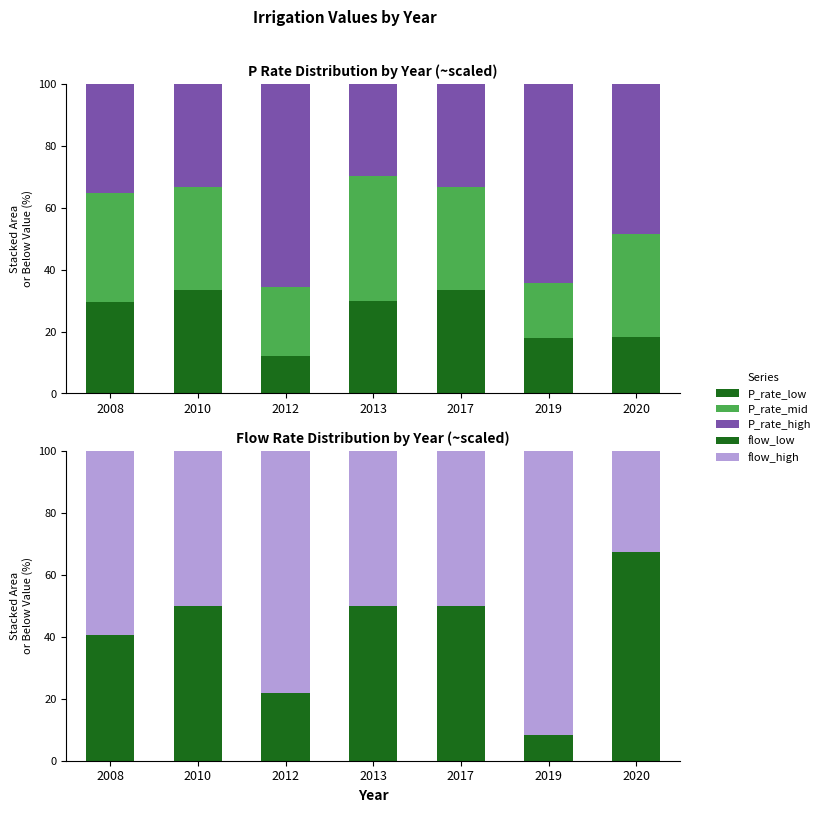

What is the approximate value of flow_high at 2013?

50.0